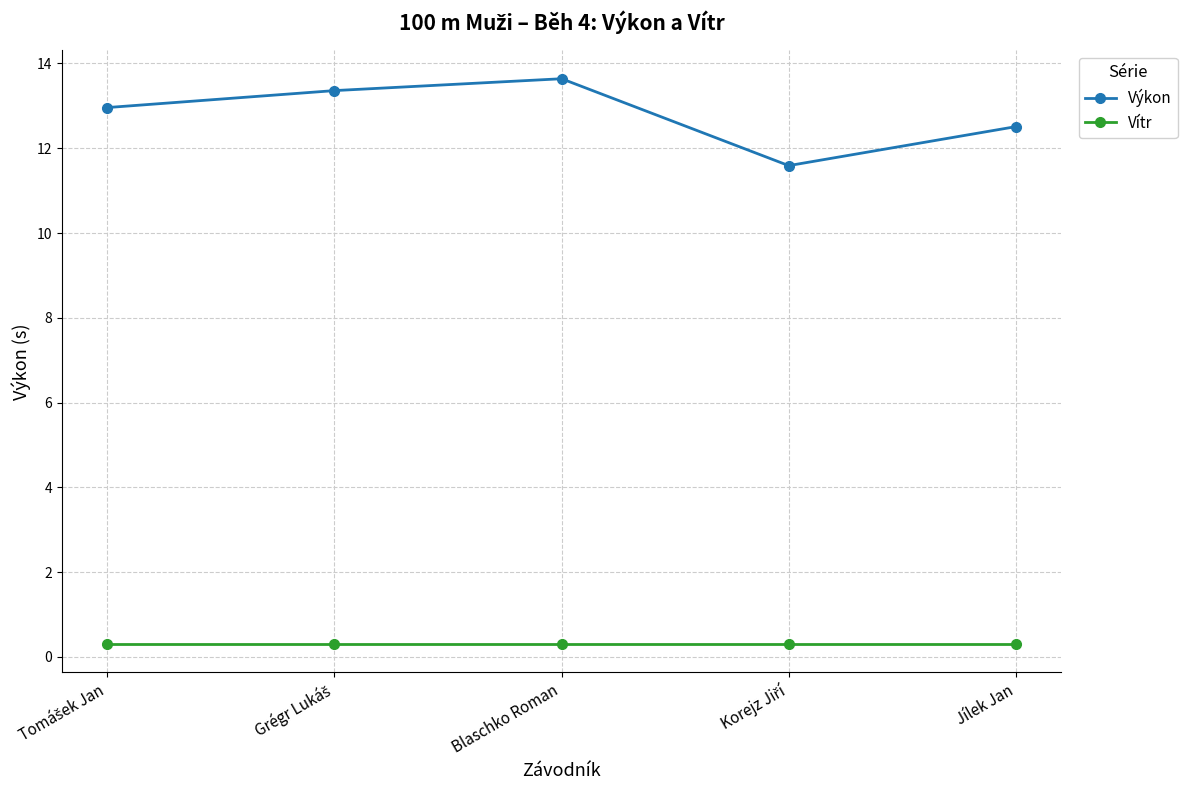

The value of Vítr at Jílek Jan is 0.3. True or false?

True